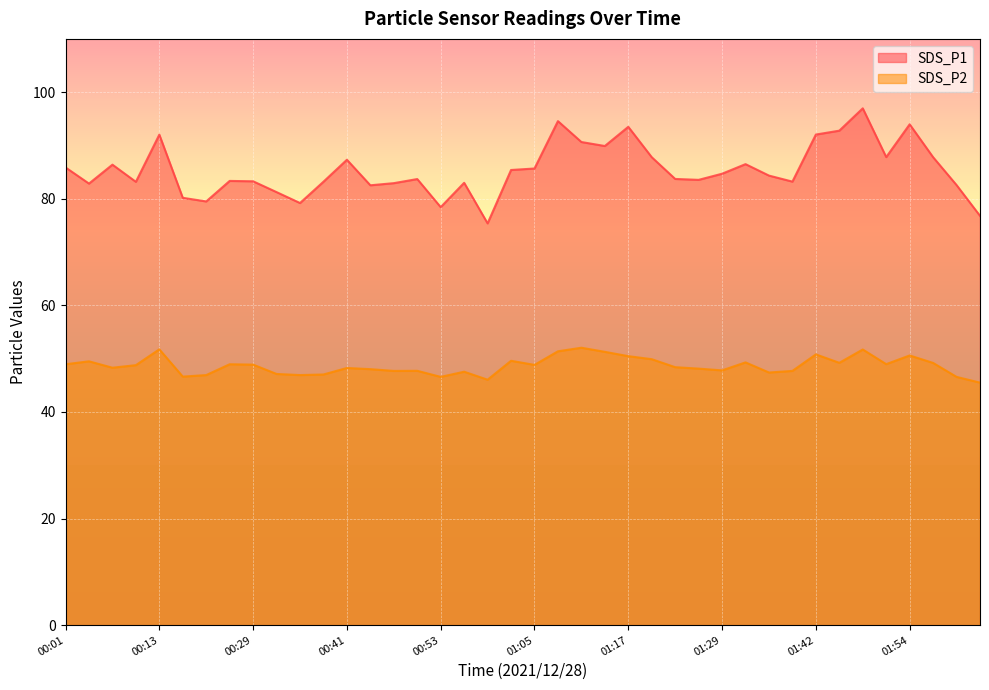

What is the difference between the maximum and minimum values in the SDS_P2 series?

6.5